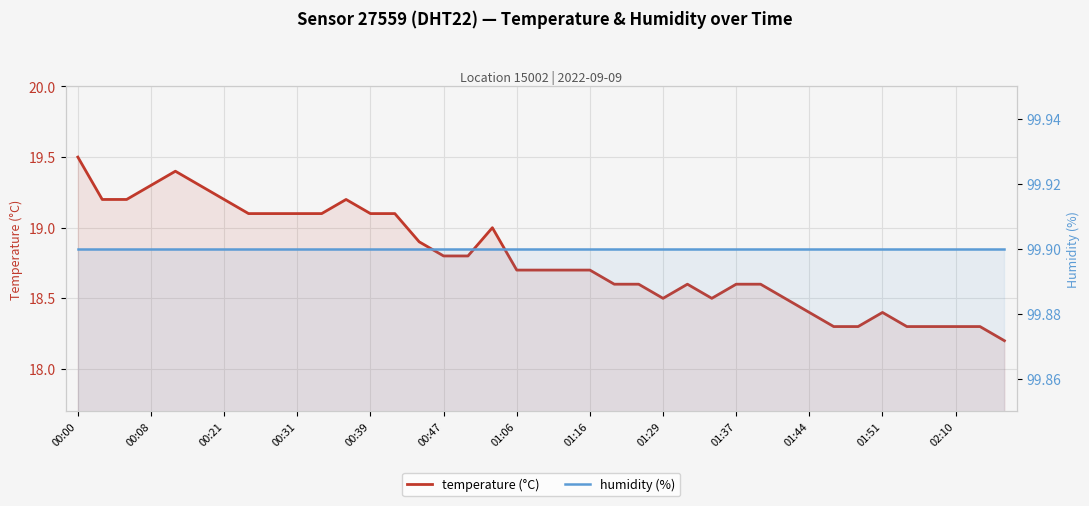

At how many categories does at least one series exceed 41?

39